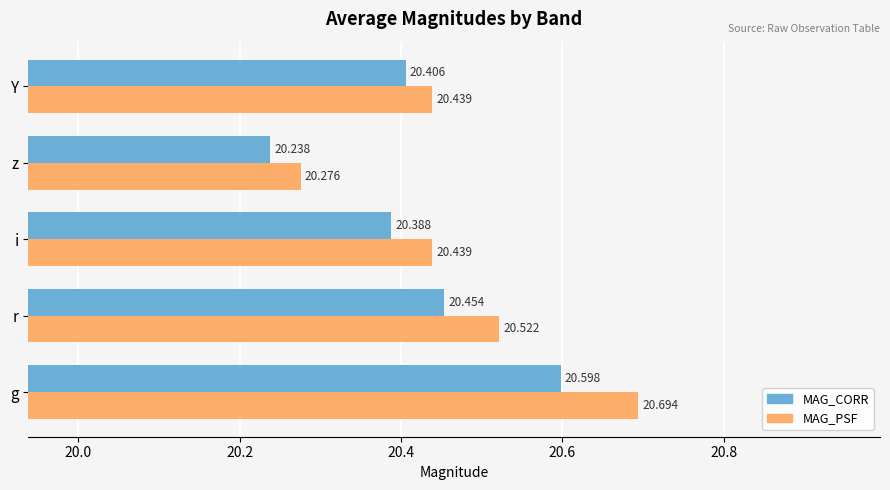

At which category is the sum across all series the highest?

g